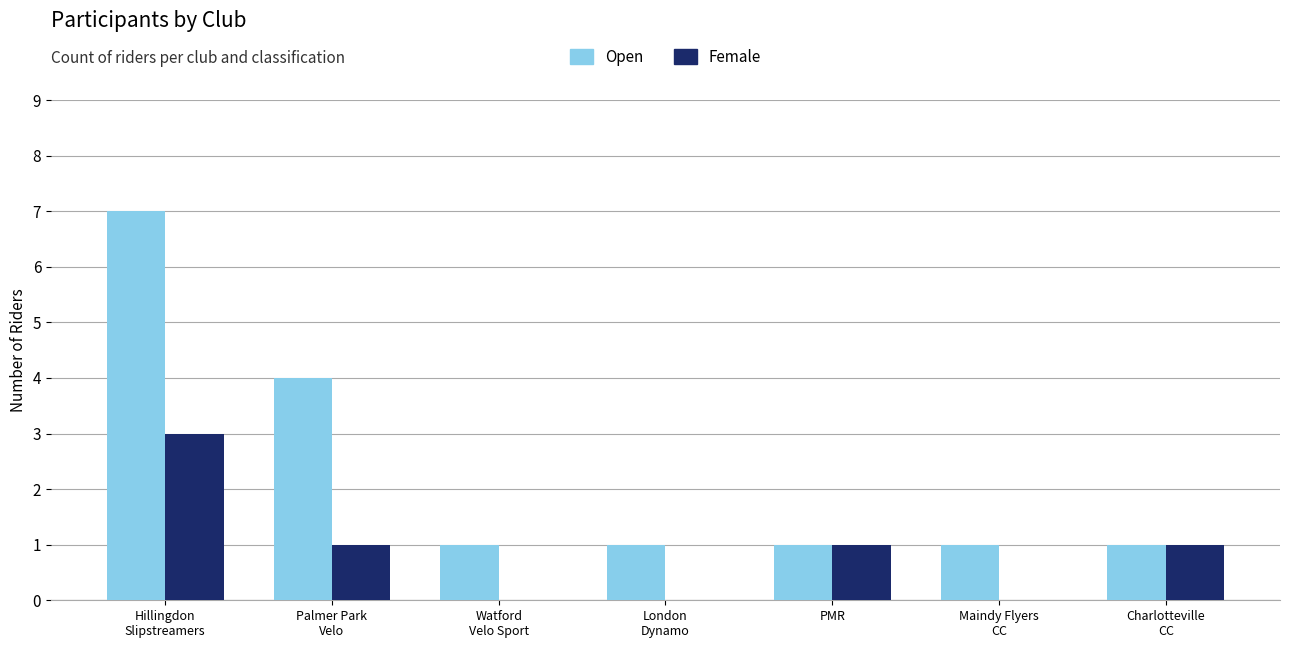

Which series has the largest total across all categories?

Open